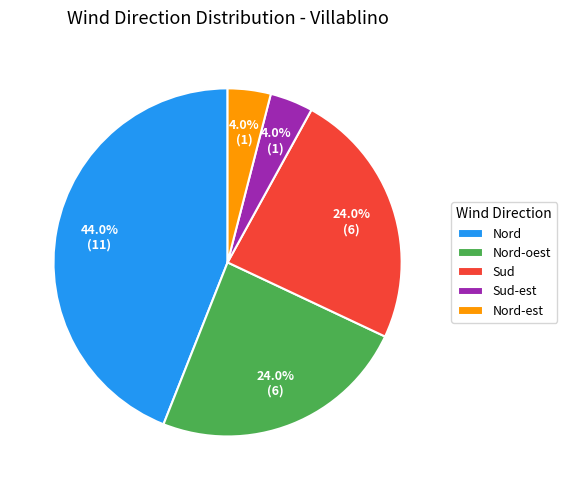

Which category has the biggest portion of the pie?

Nord